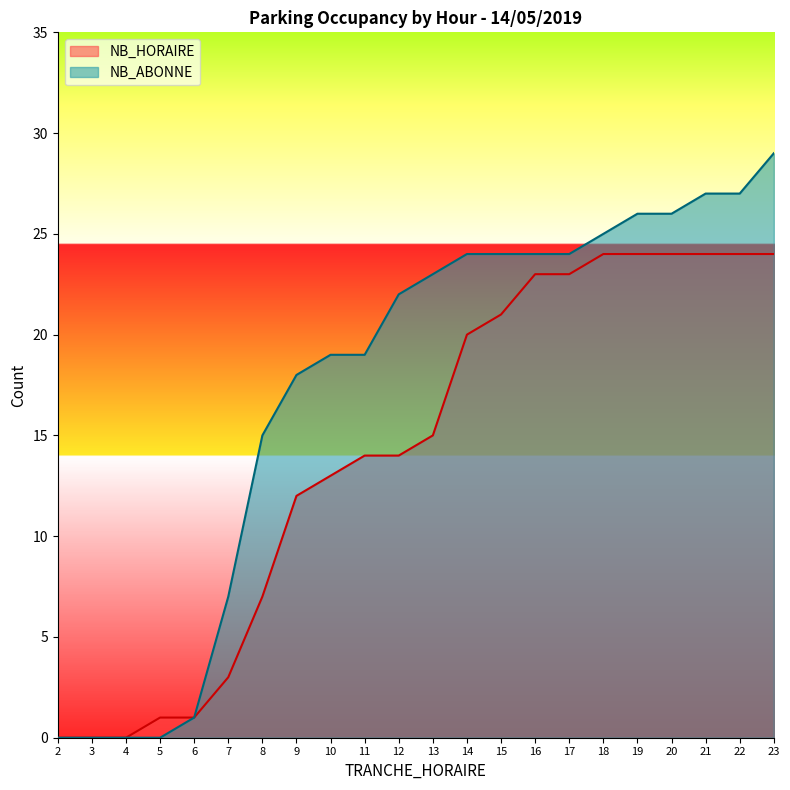

What is the value of the NB_HORAIRE point at the 14th from the left?

21